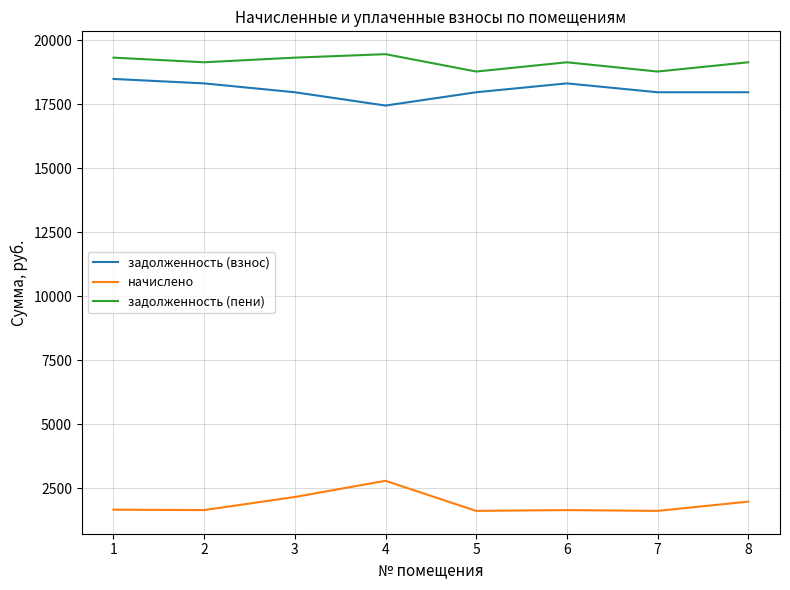

What is the difference between the highest and lowest values at 6?

17498.6